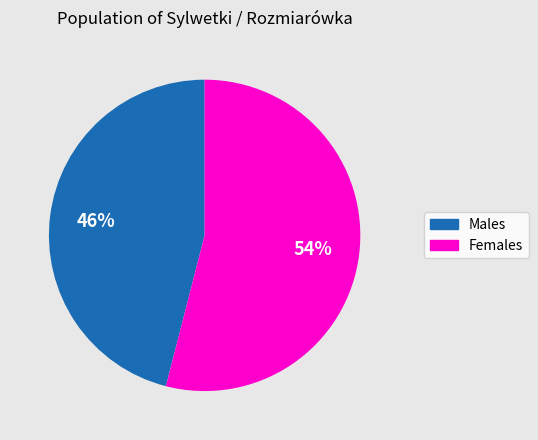

Which slice represents more than half of the pie?

Females